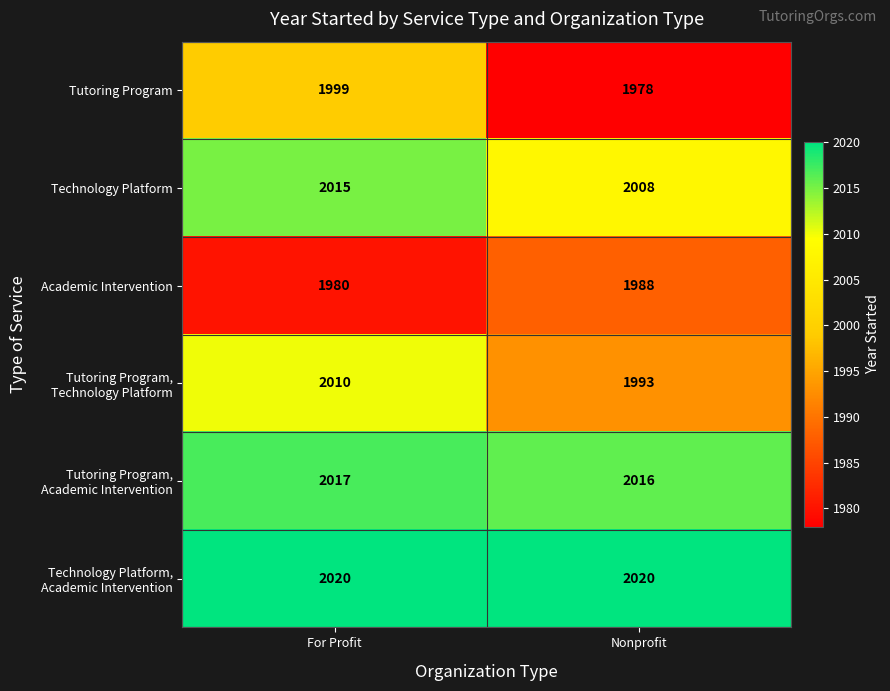

Which series has the largest range (max minus min)?

Tutoring Program